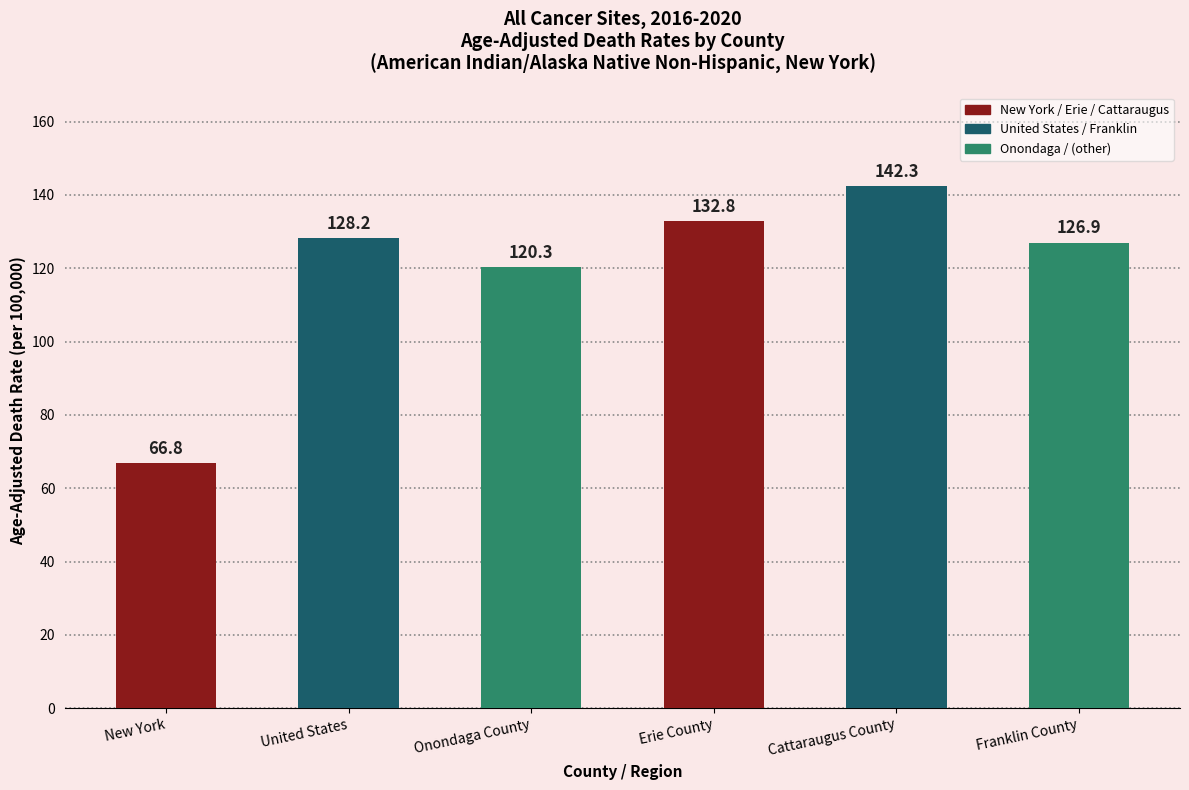

Reading left to right, what are all the values shown in this chart?

New York=66.8	United States=128.2	Onondaga County=120.3	Erie County=132.8	Cattaraugus County=142.3	Franklin County=126.9